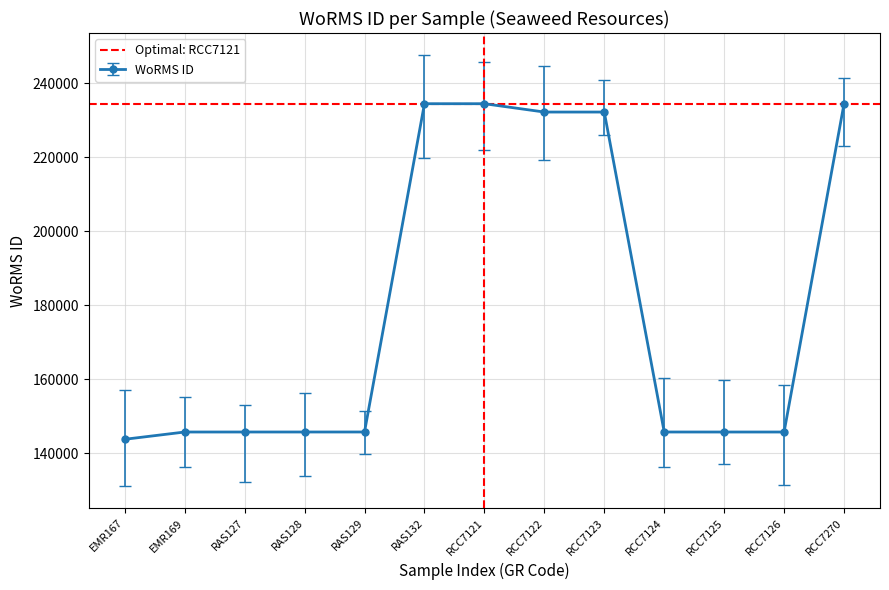

Does the chart have visible grid lines?

Yes